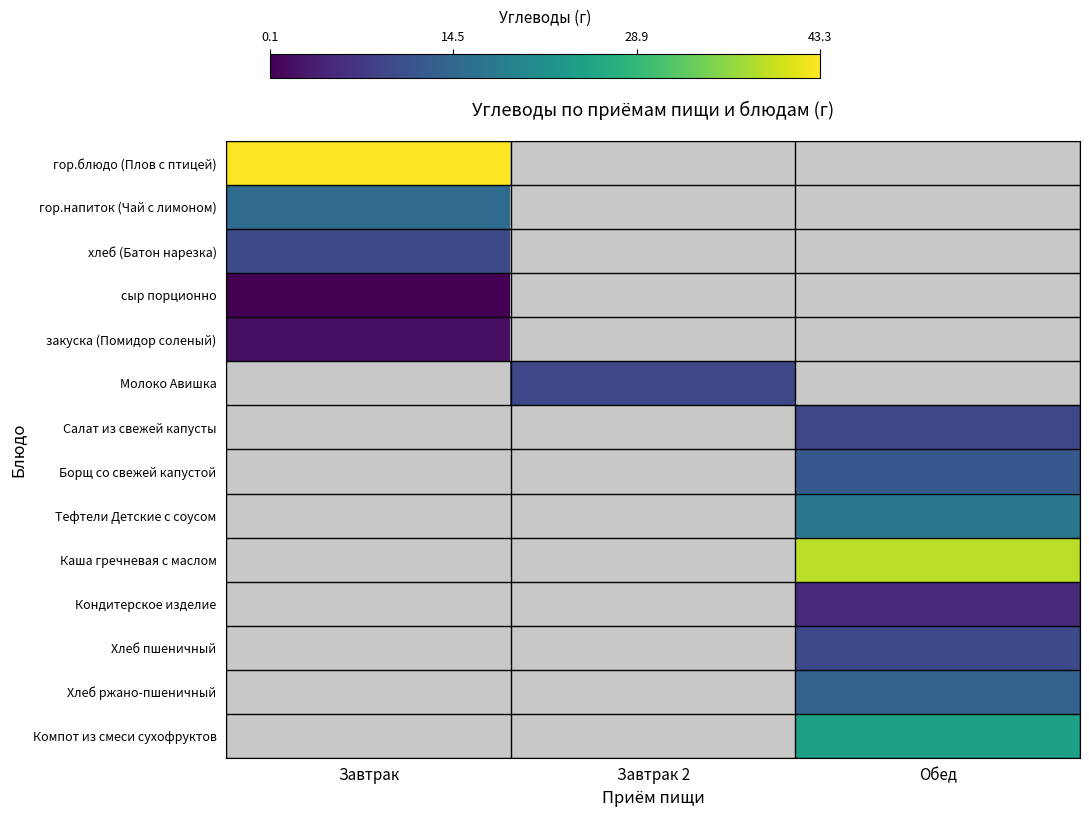

True or false: гор.напиток (Чай с лимоном) has a value of 1.5 at Обед.

False